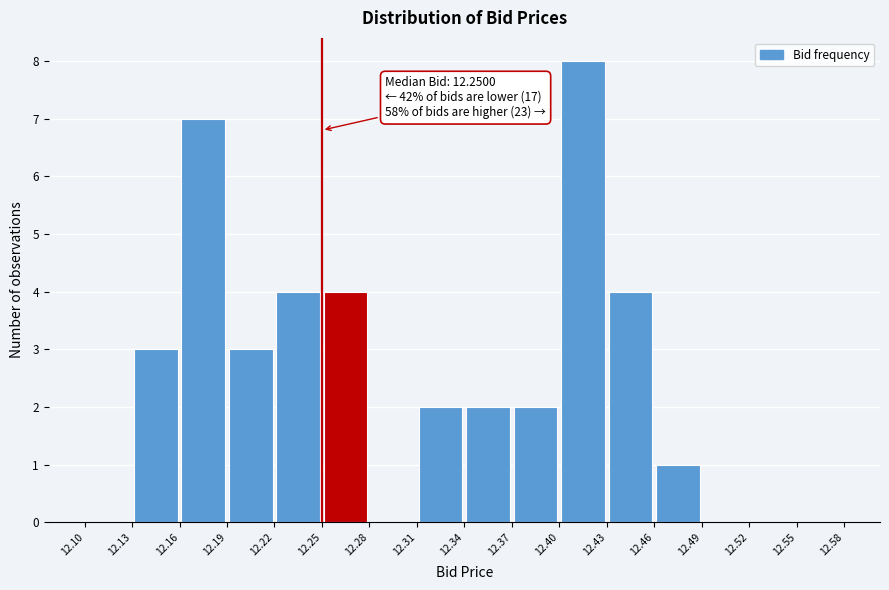

Over which range of the x-axis is the bar tallest?

12.40 to 12.43